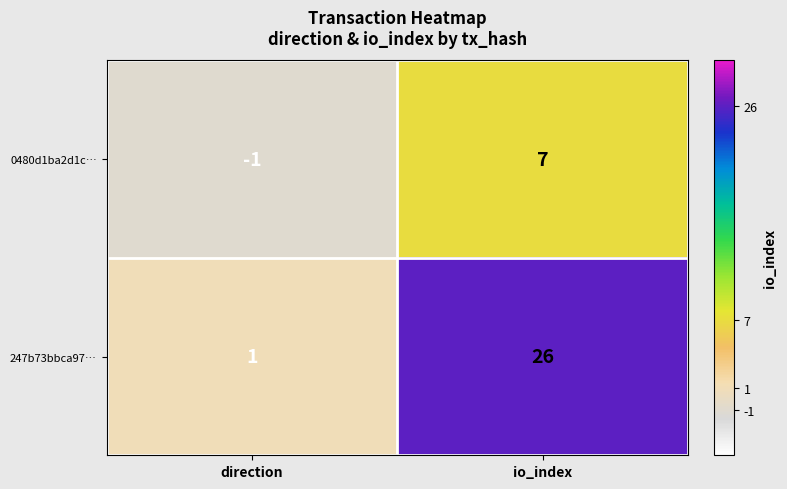

The value of 0480d1ba2d1c… at io_index is 3. True or false?

False